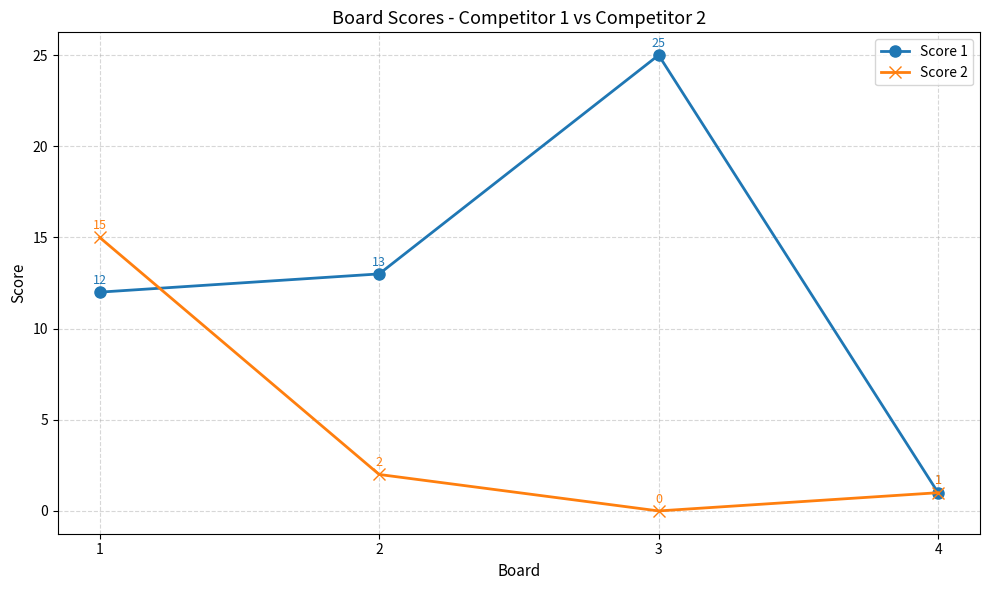

Reading right to left, what are all the values shown in this chart?

Score 1: 1	25	13	12
Score 2: 1	0	2	15